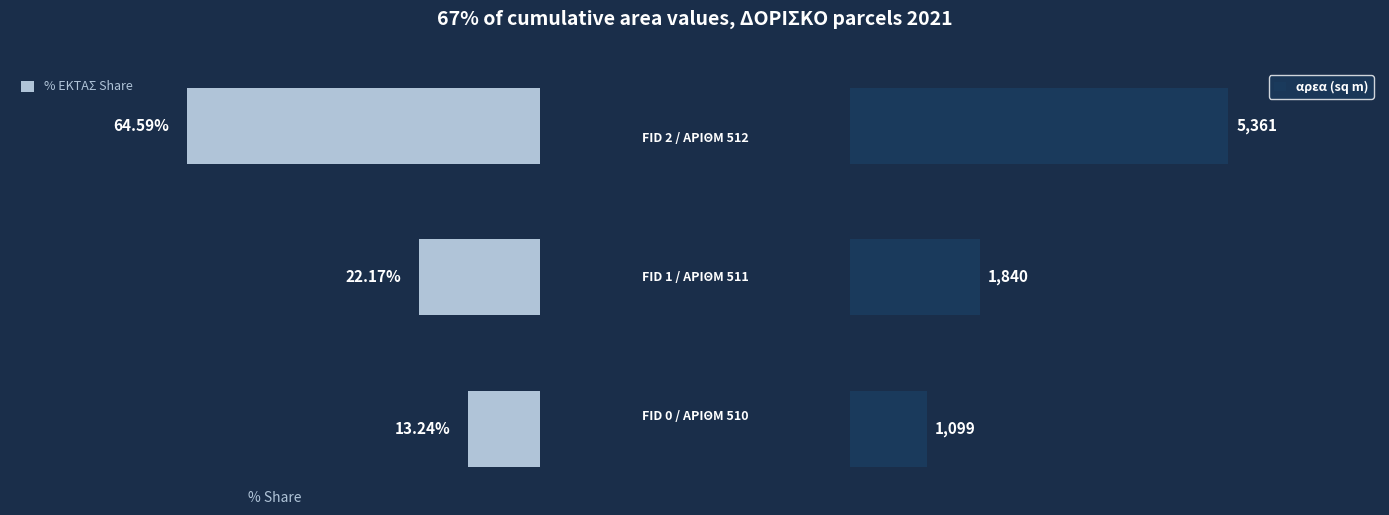

The αρεα (sq m) series shows 5361.0 at 2. True or false?

True